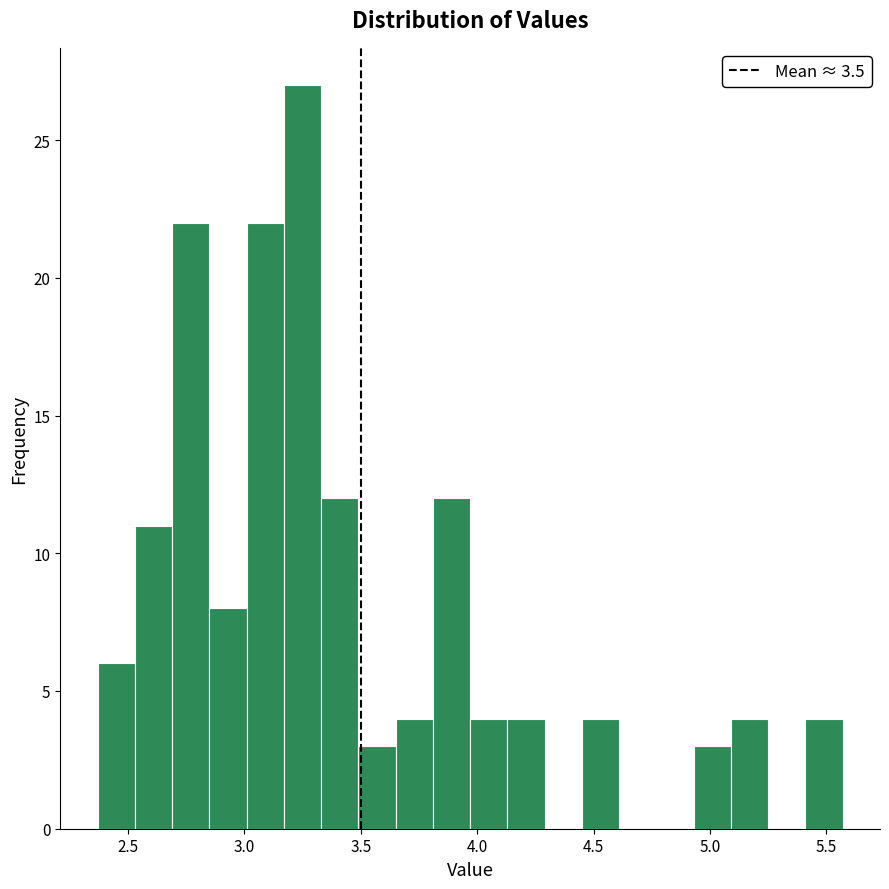

Around what value on the x-axis is the tallest bar? Give the approximate position of its centre, as read against the axis.

3.25